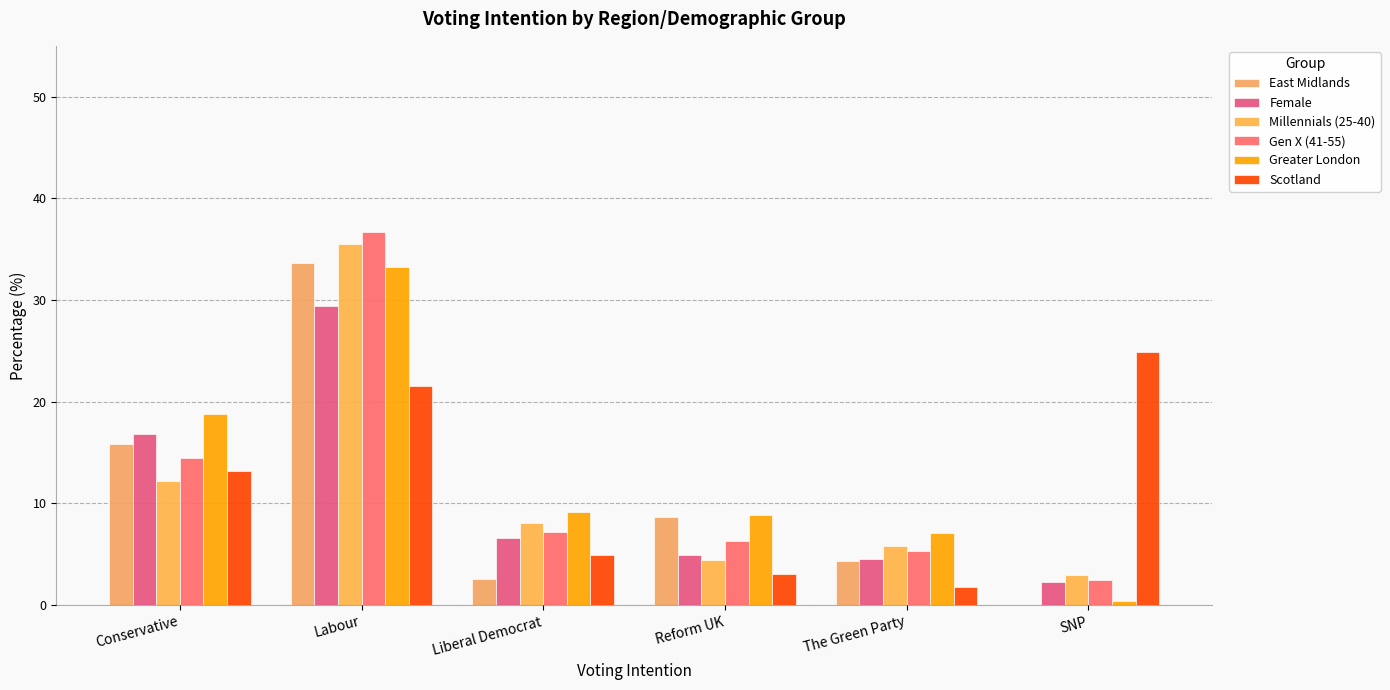

What is the label of the 1st bar from the right?

SNP